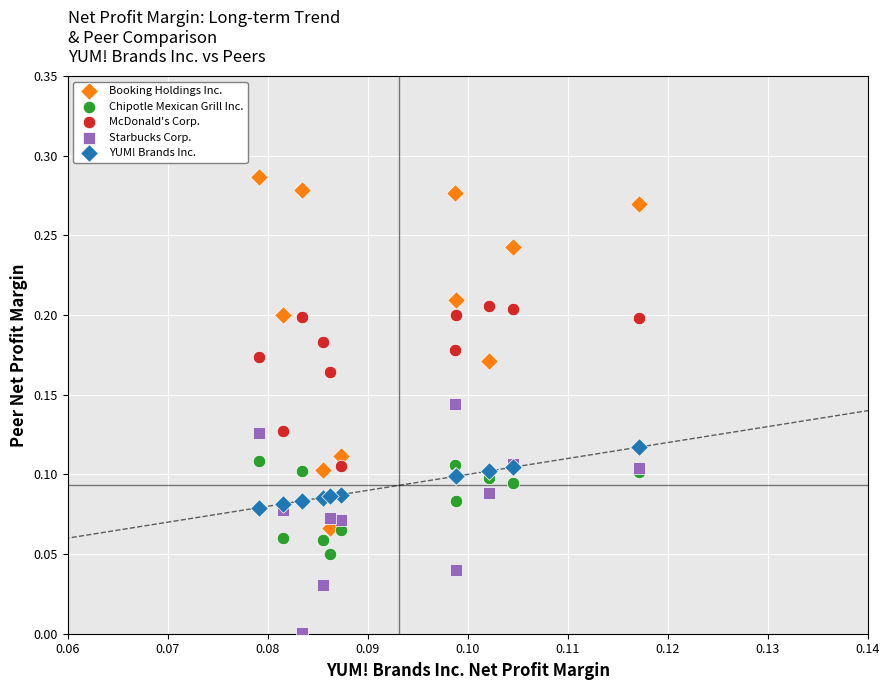

What are all the series names shown in the legend?

Booking Holdings Inc., Chipotle Mexican Grill Inc., McDonald's Corp., Starbucks Corp., YUM! Brands Inc.